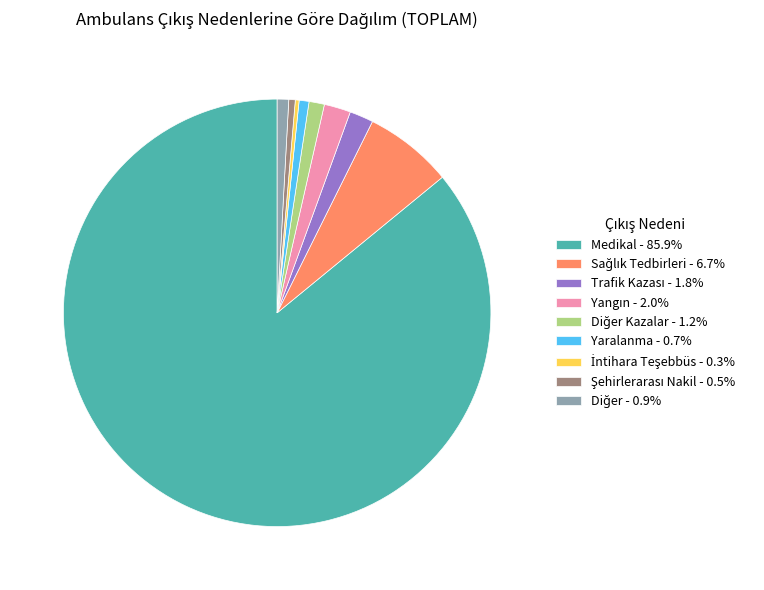

Is there a majority slice in this chart?

Yes